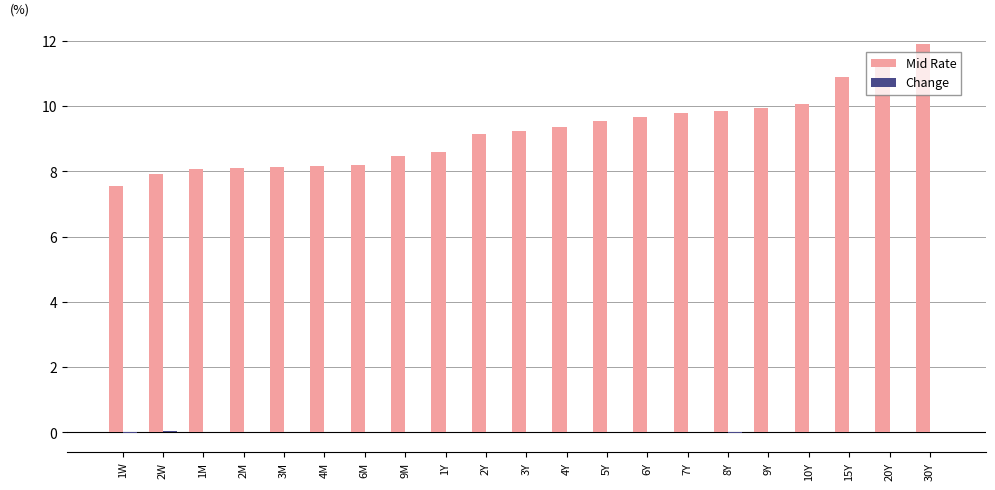

Which series has the largest total across all categories?

Mid Rate